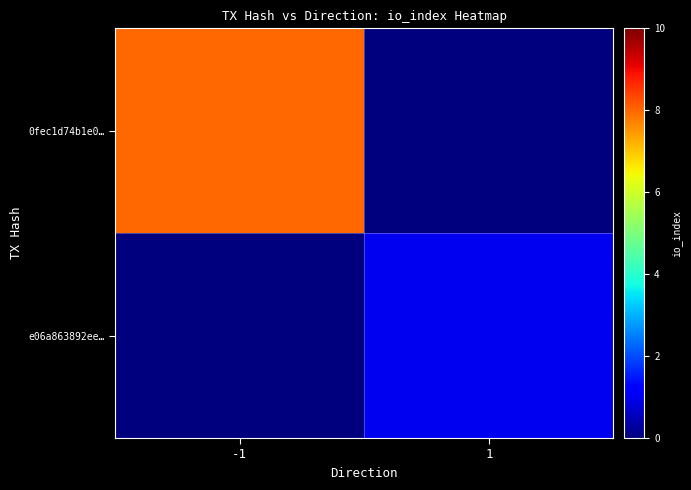

The value of e06a863892ee… at -1 is 0. True or false?

True